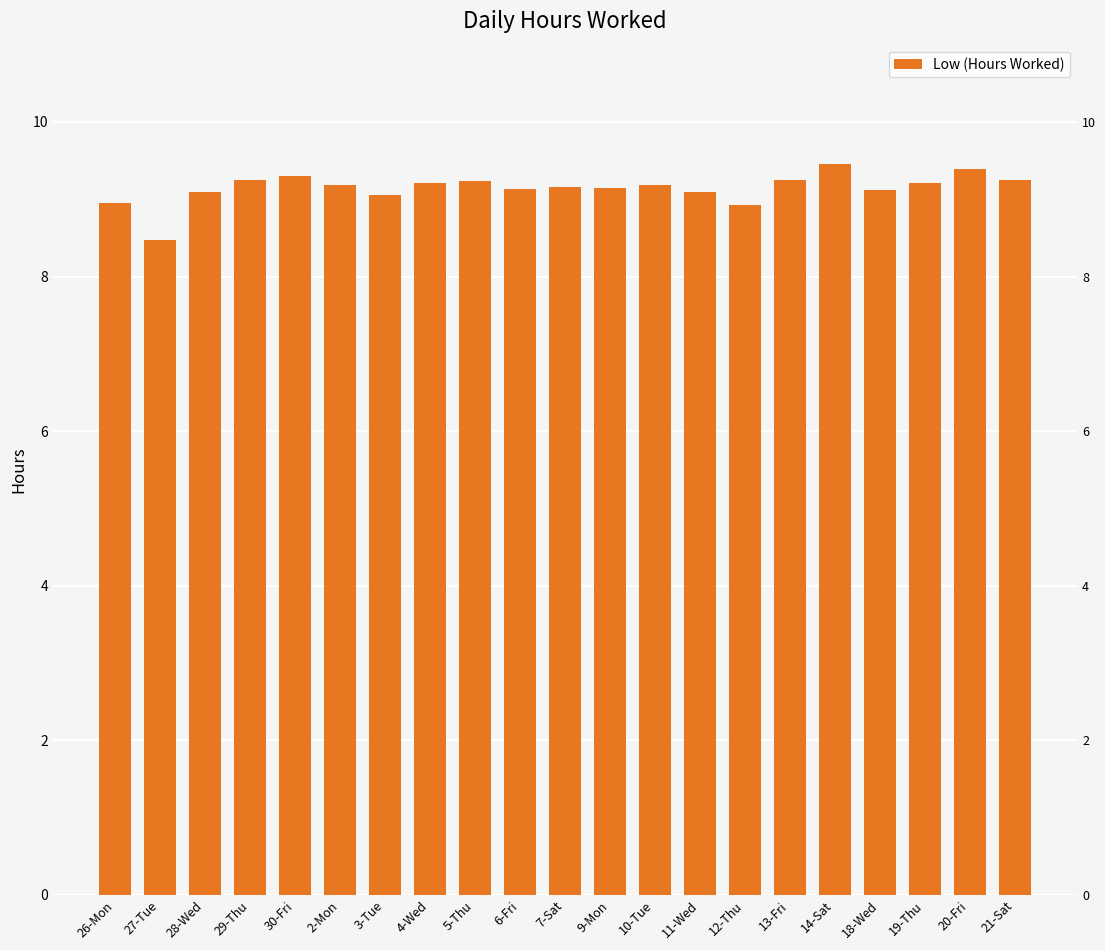

The chart shows a value of 9.1 at 18-Wed. True or false?

True